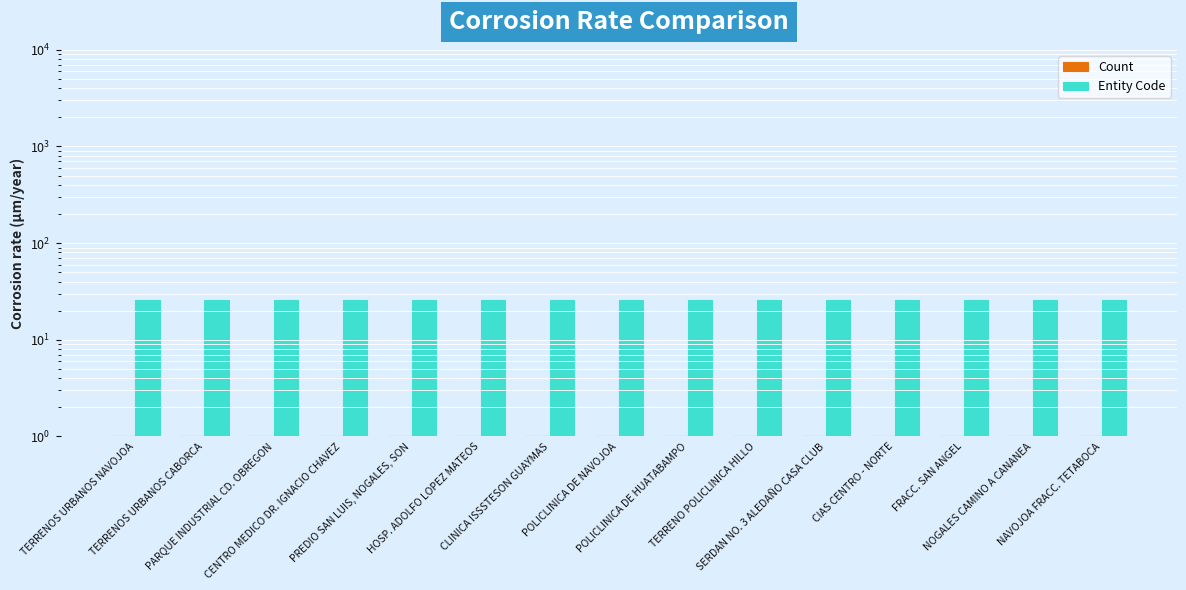

Rank the categories by Entity Code value from highest to lowest.

TERRENOS URBANOS NAVOJOA, TERRENOS URBANOS CABORCA, PARQUE INDUSTRIAL CD. OBREGON, CENTRO MEDICO DR. IGNACIO CHAVEZ, PREDIO SAN LUIS, NOGALES, SON, HOSP. ADOLFO LOPEZ MATEOS, CLINICA ISSSTESON GUAYMAS, POLICLINICA DE NAVOJOA, POLICLINICA DE HUATABAMPO, TERRENO POLICLINICA HILLO, SERDAN NO. 3 ALEDAÑO CASA CLUB, CIAS CENTRO - NORTE, FRACC. SAN ANGEL, NOGALES CAMINO A CANANEA, NAVOJOA FRACC. TETABOCA